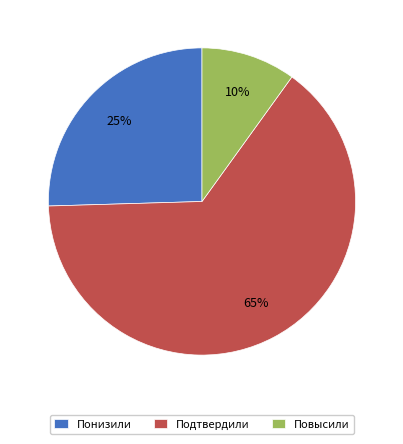

Which slice represents more than half of the pie?

Подтвердили